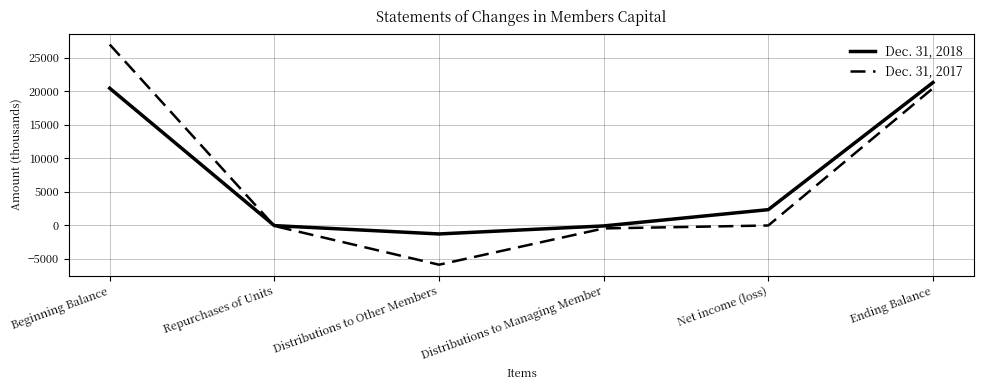

How many distinct data groups are displayed?

2